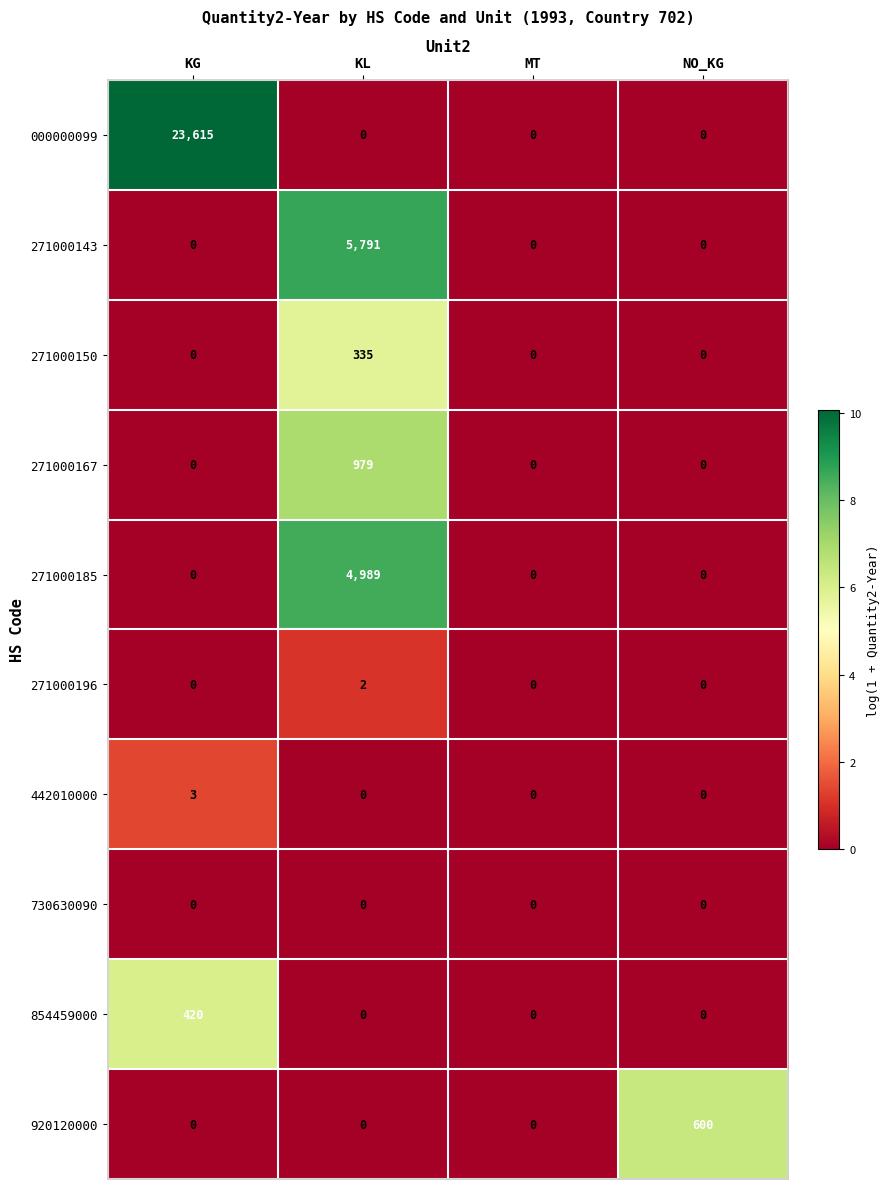

What is the greatest value displayed?

23615